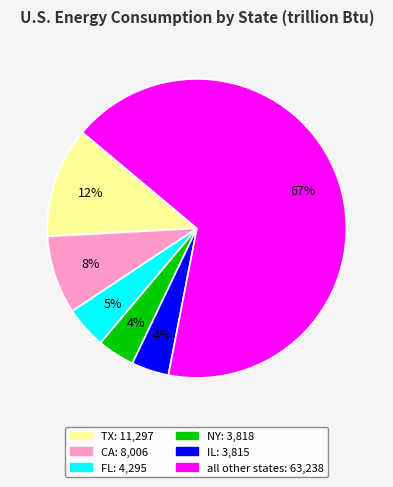

Between TX and all other states, which is larger?

all other states